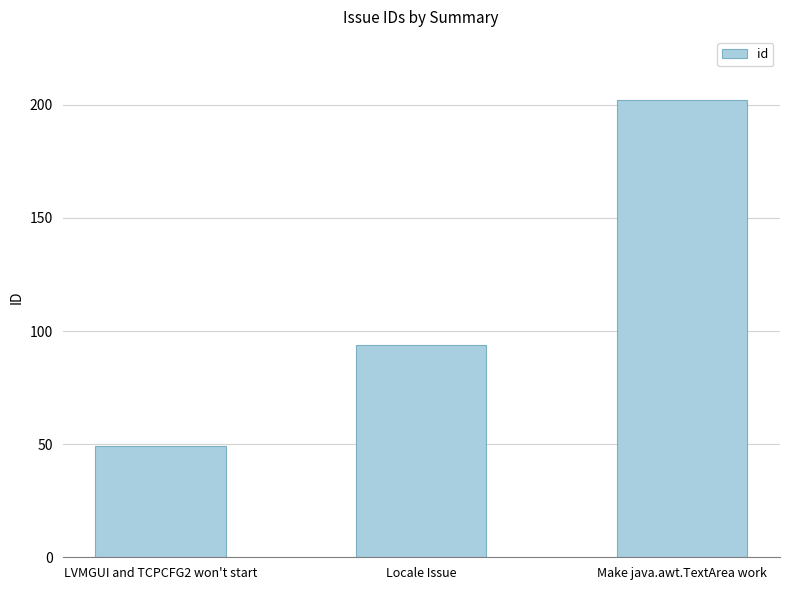

What is the label of the 3rd bar from the left?

Make java.awt.TextArea work